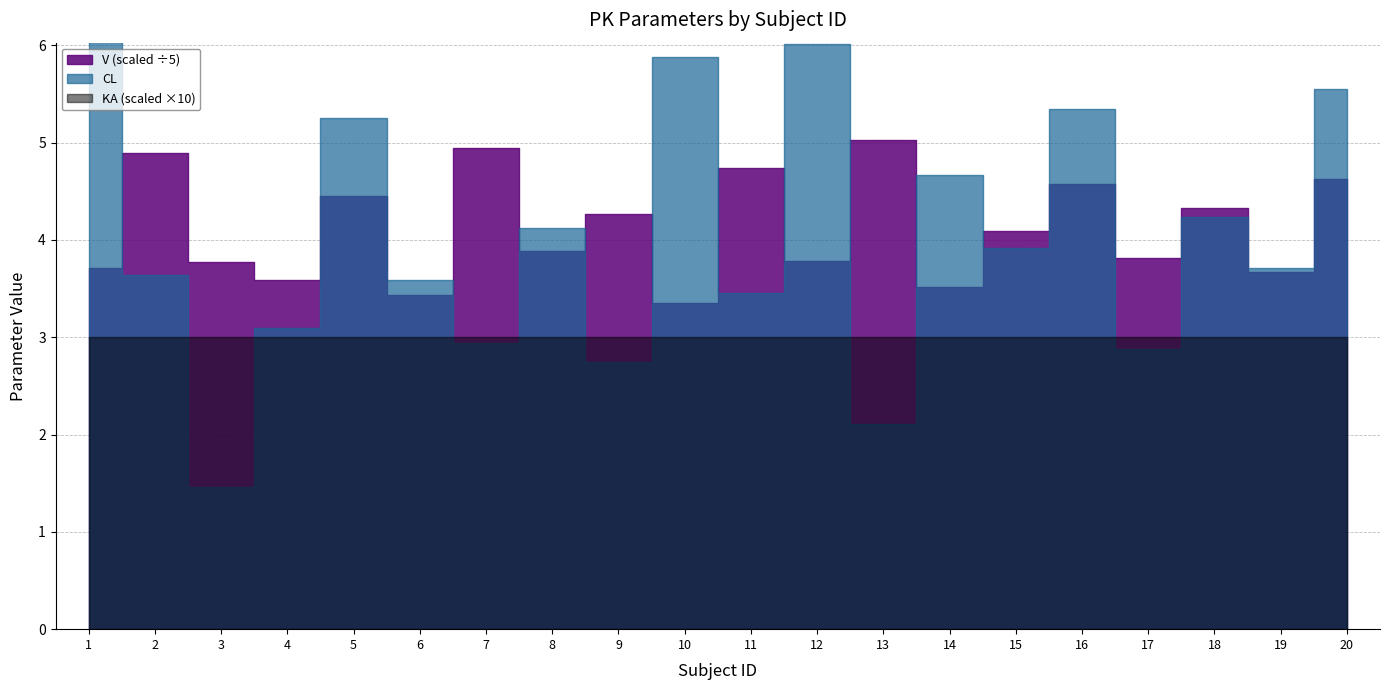

At which category does CL reach its first local valley?

3